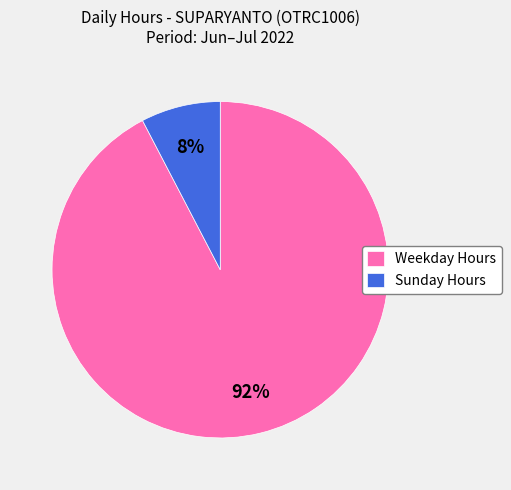

Does any single category account for the majority?

Yes